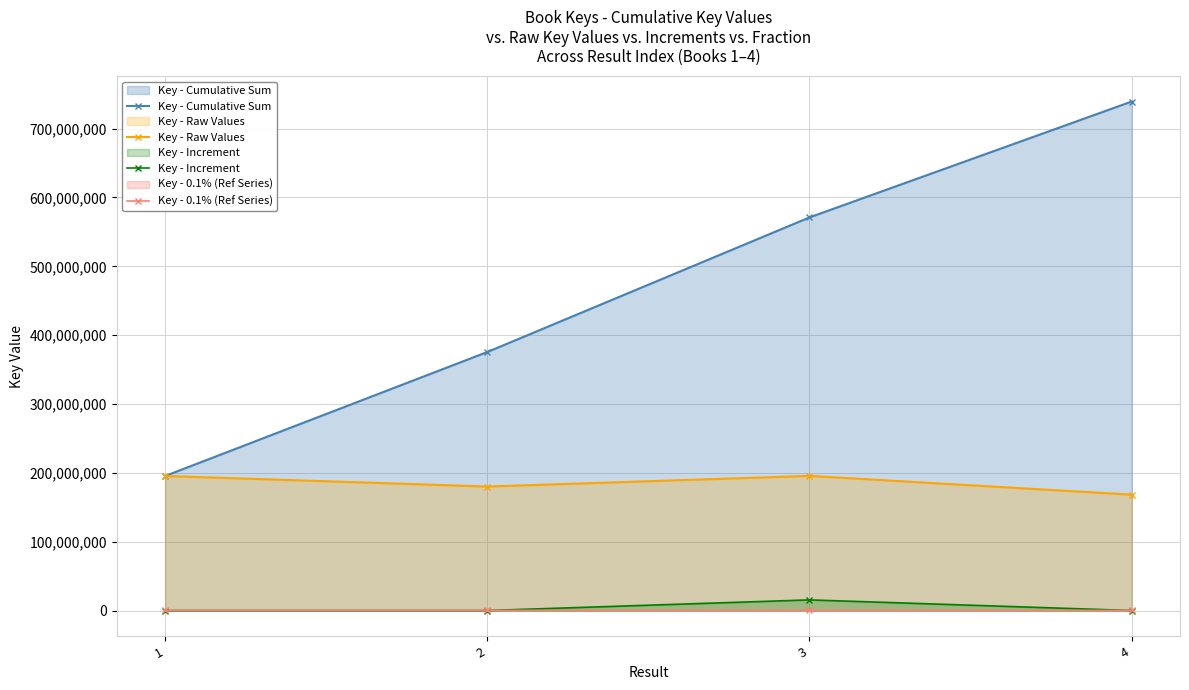

Which series changed the most between 1 and 4?

Key - Cumulative Sum